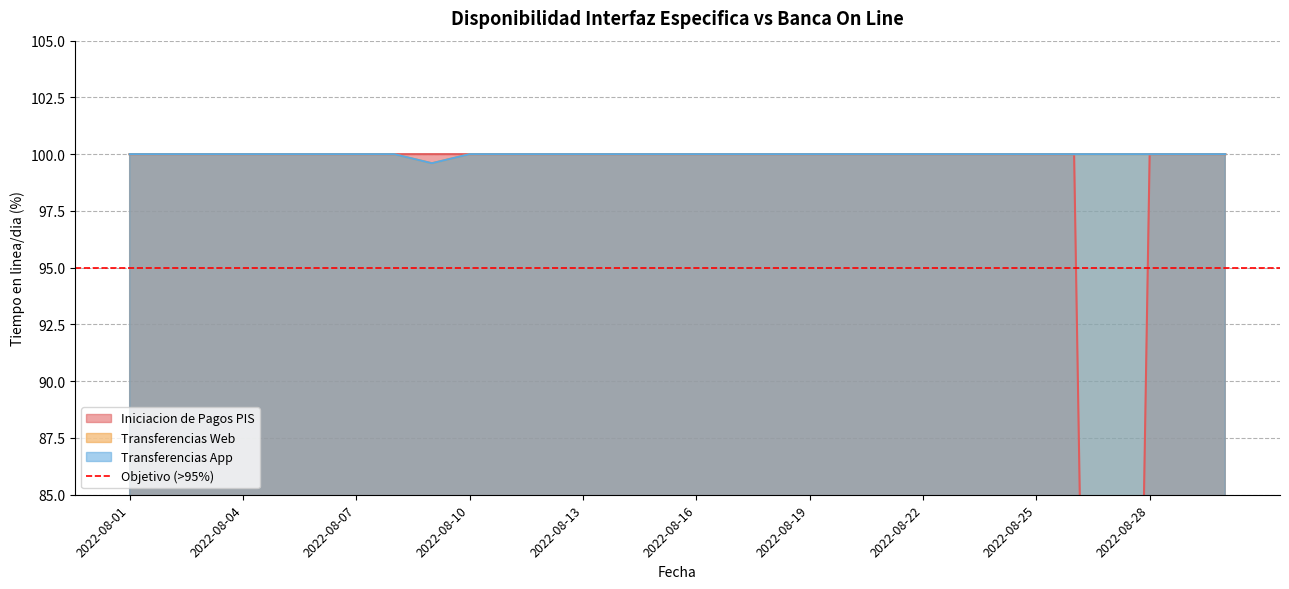

Does the chart display data point markers on the line(s)?

No